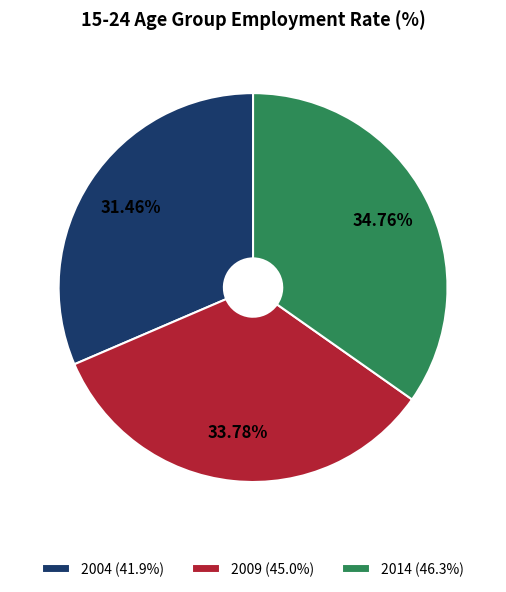

Which slice is the smallest?

2004